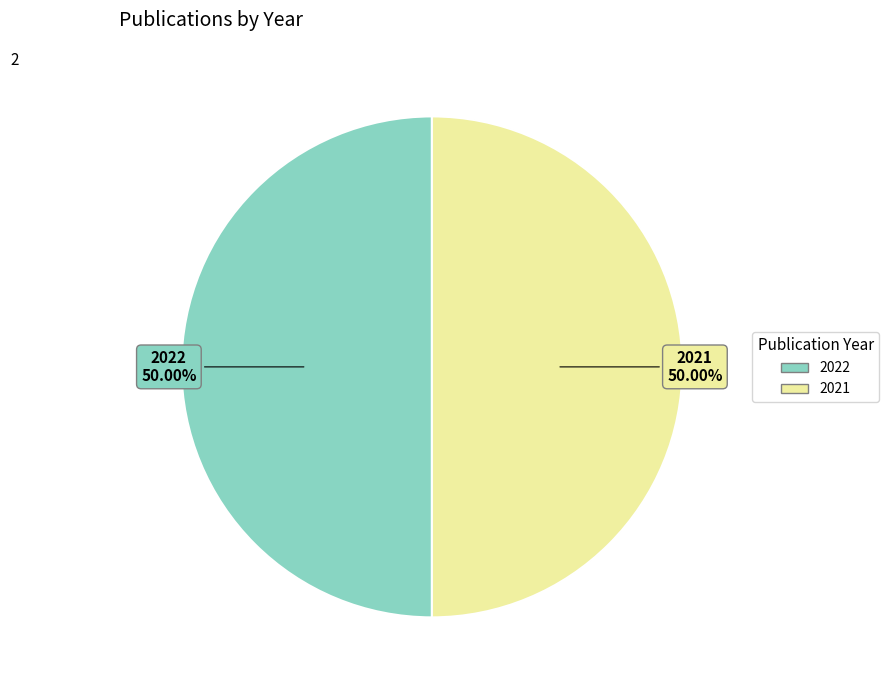

Approximately how many times larger is the value at 2021 compared to 2022?

1.0